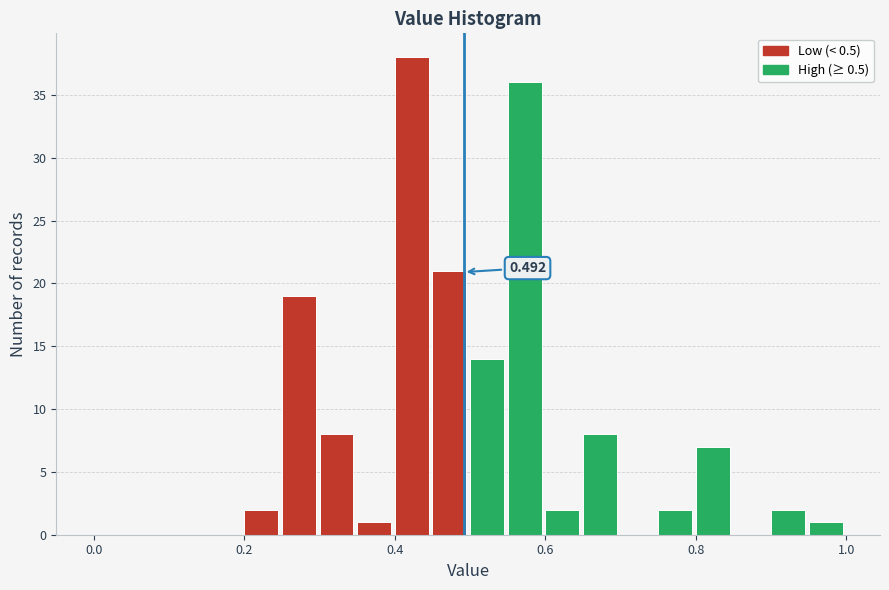

Read against the x-axis, roughly where is the centre of the tallest bar?

0.42